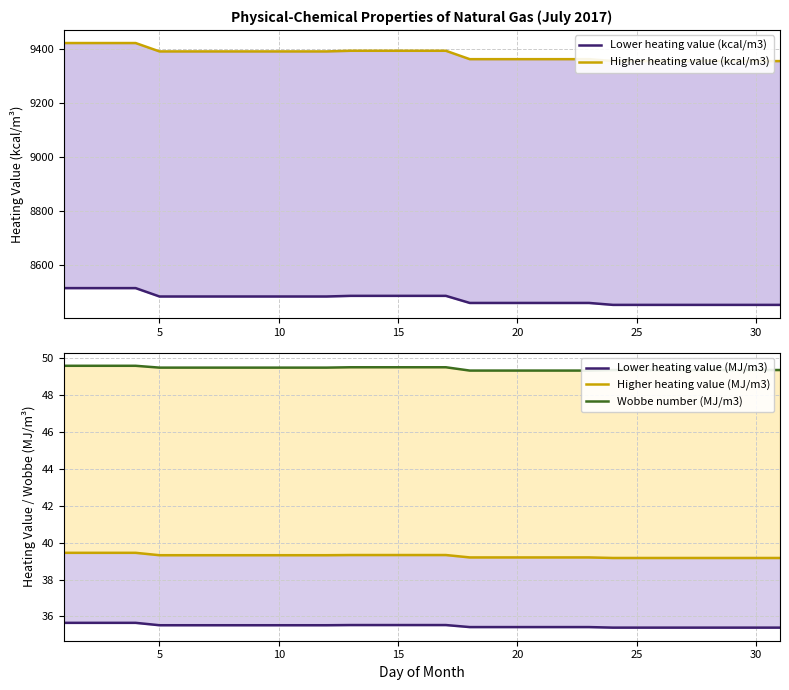

Is it true that Wobbe number (MJ/m3) equals 69.5 at 10?

False